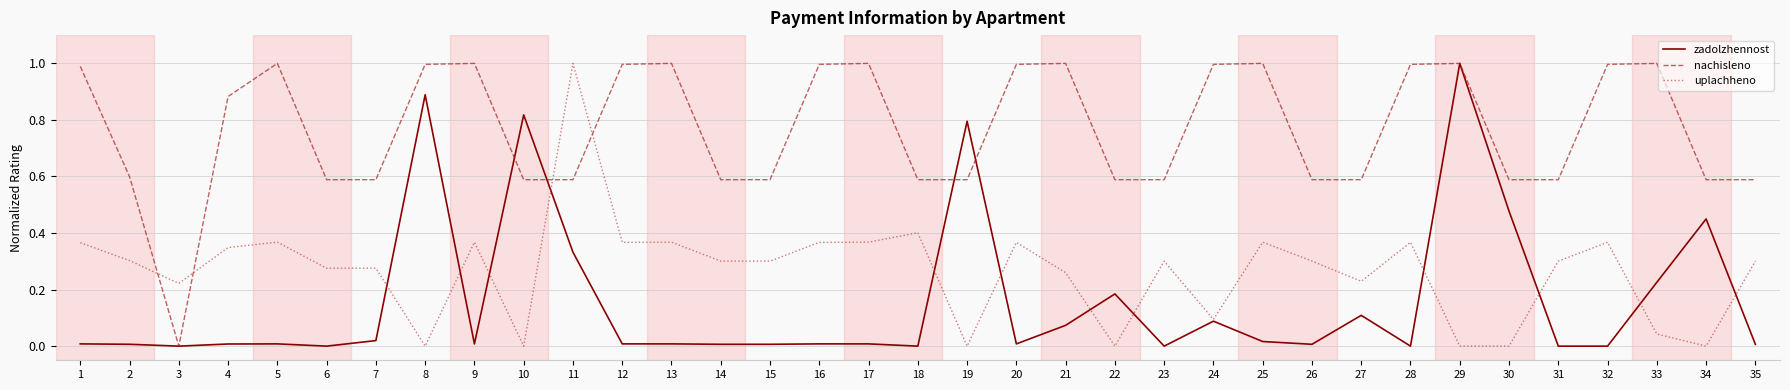

At which category is the sum across all series the highest?

29